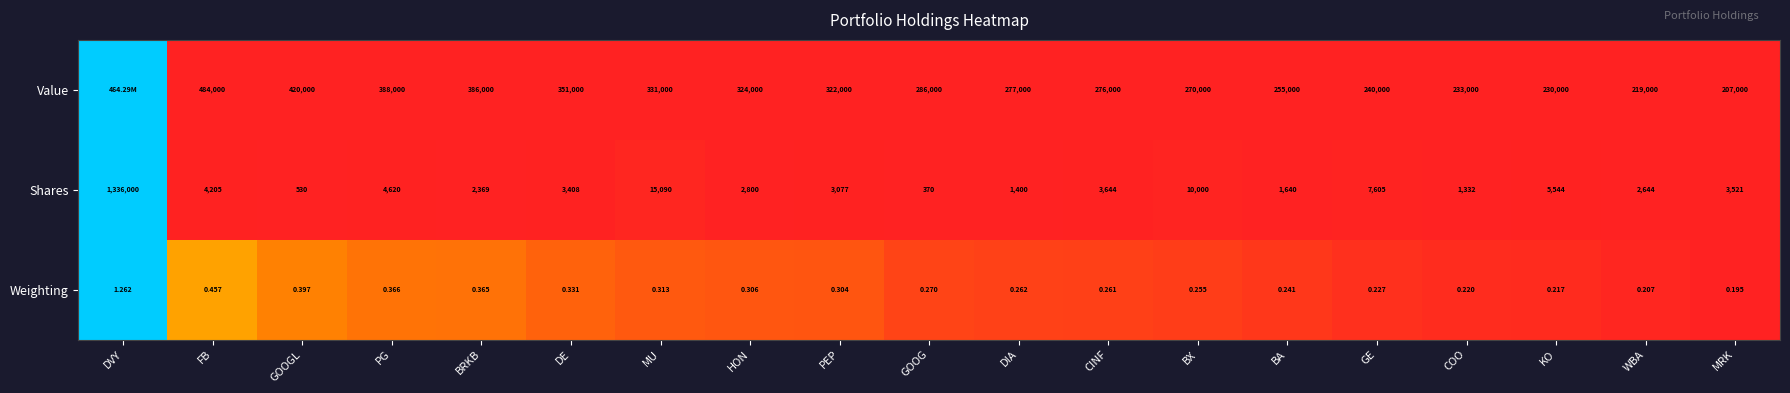

Between FB and GE, which series saw the biggest shift?

Value